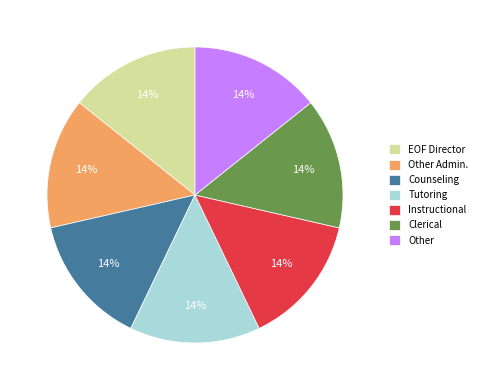

How many slices are in this pie chart?

7